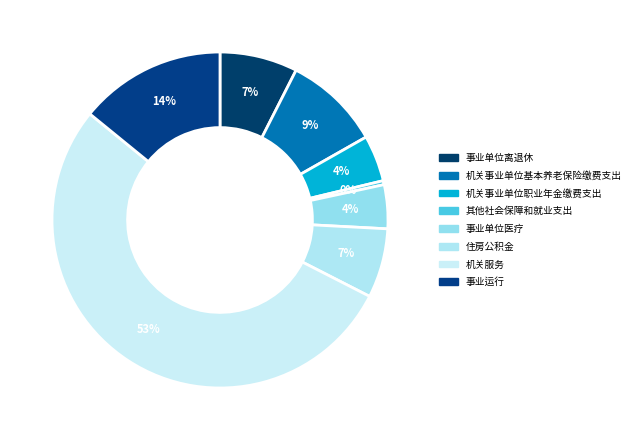

Approximately how many times larger is the value at 机关事业单位职业年金缴费支出 compared to 机关事业单位基本养老保险缴费支出?

0.5